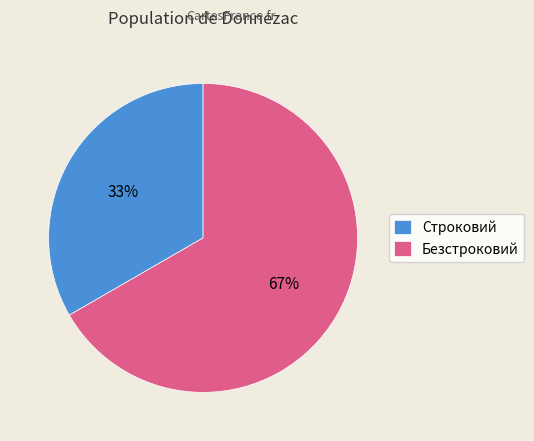

What is the smallest slice in the pie chart?

Строковий